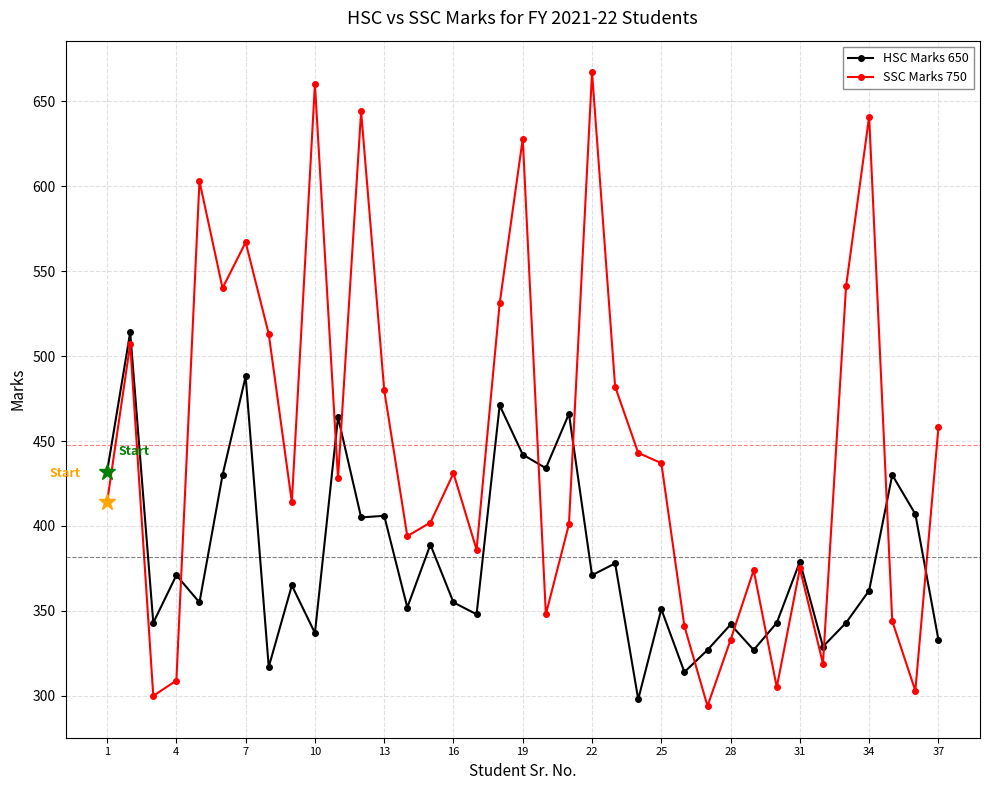

Which series has the largest total across all categories?

SSC Marks 750